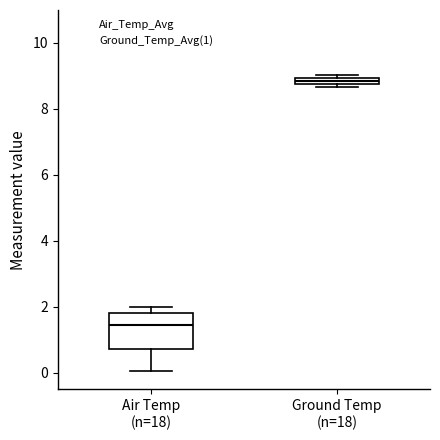

Which box's median line is the highest?

Ground Temp (n=18)